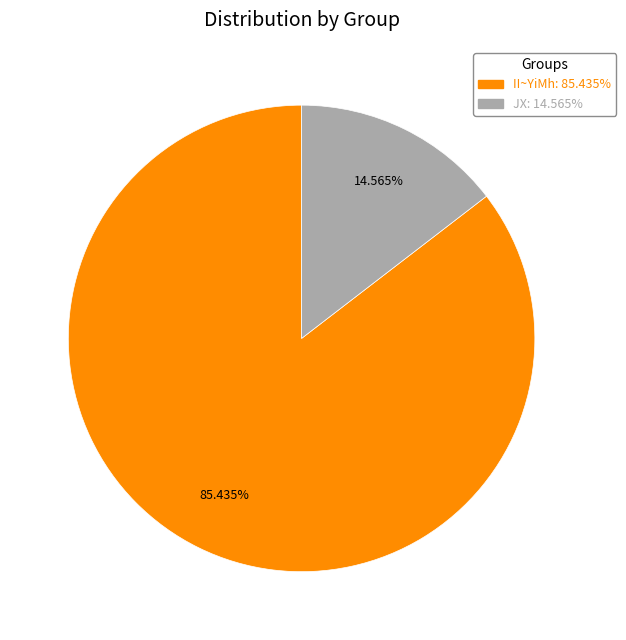

How many segments does this pie chart have?

2